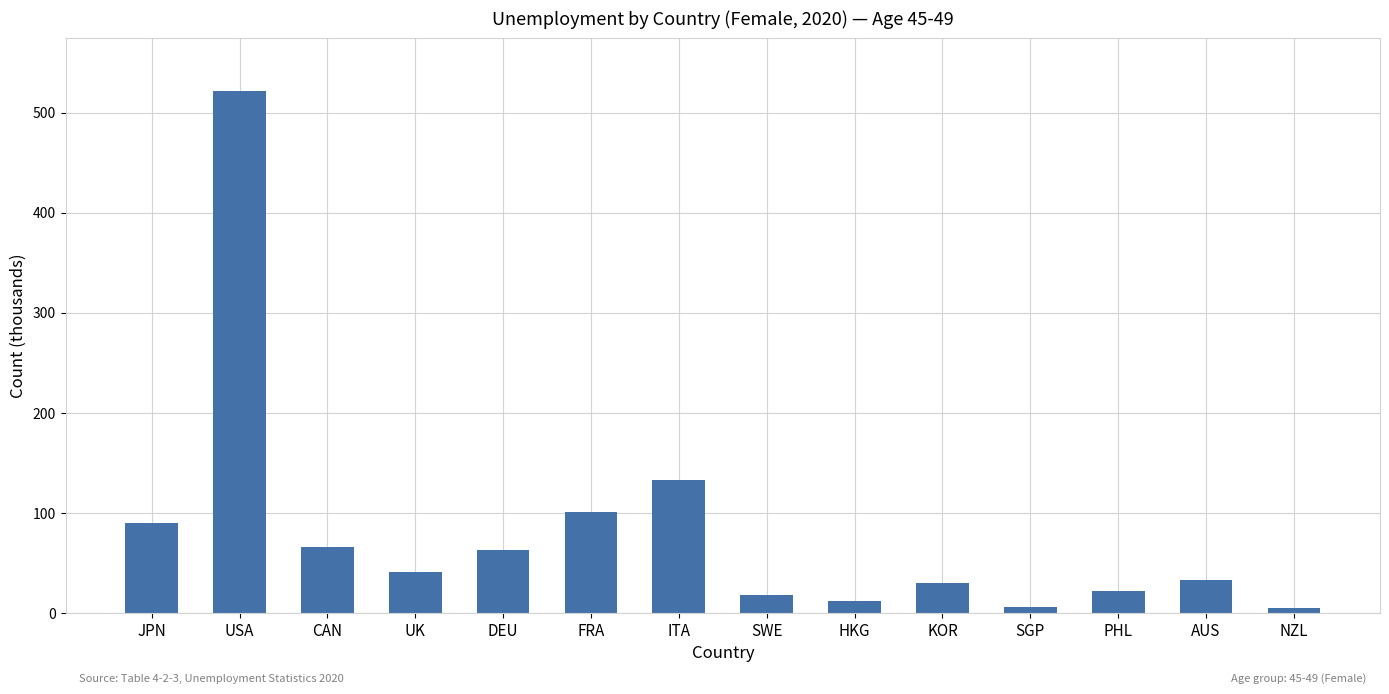

What is the average value?

82